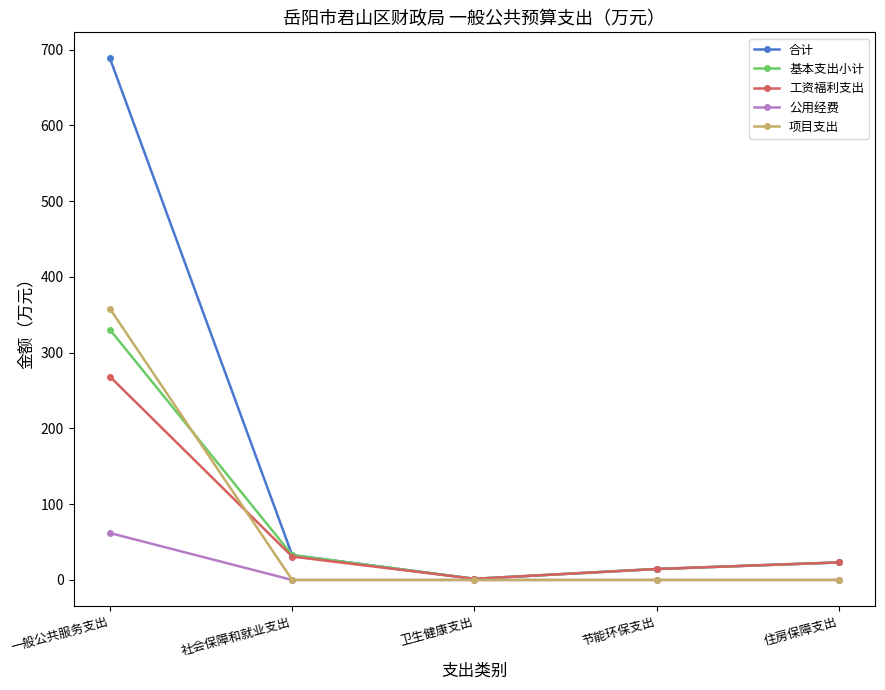

What is the highest value of the 工资福利支出 series?

268.4